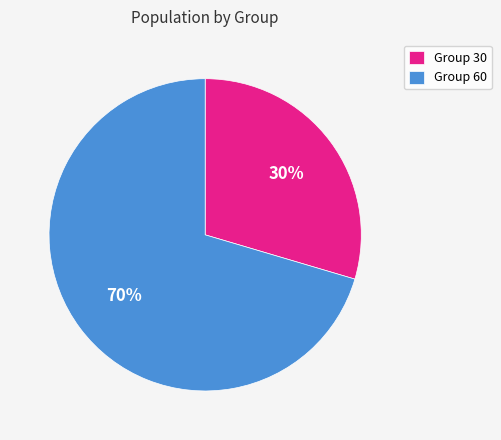

Is it true that Group 30 is 42% of the pie?

False